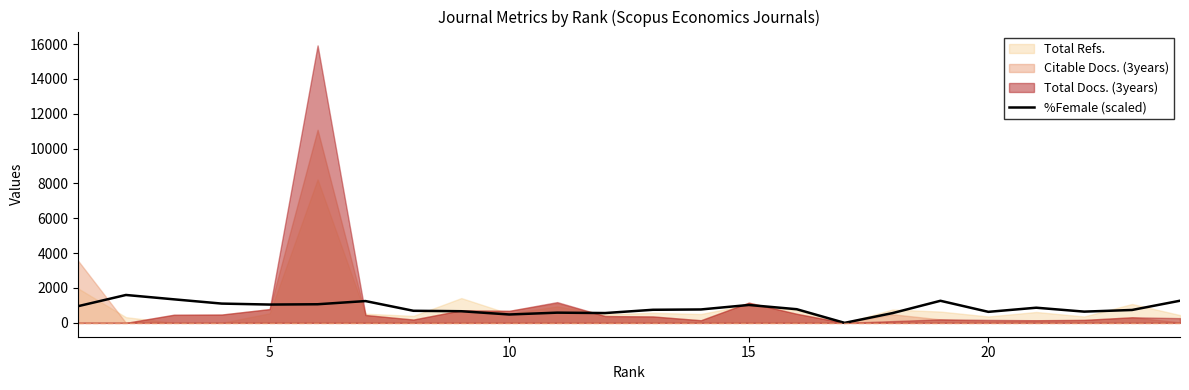

Reading right to left, extract all data points from this chart.

1269.3	739.2	644.1	868.5	631.5	1266.6	559.2	0.0	782.7	1026.3	768.3	750.0	562.5	585.3	480.0	666.6	692.4	1250.1	1067.4	1050.0	1105.2	1350.0	1599.9	955.8